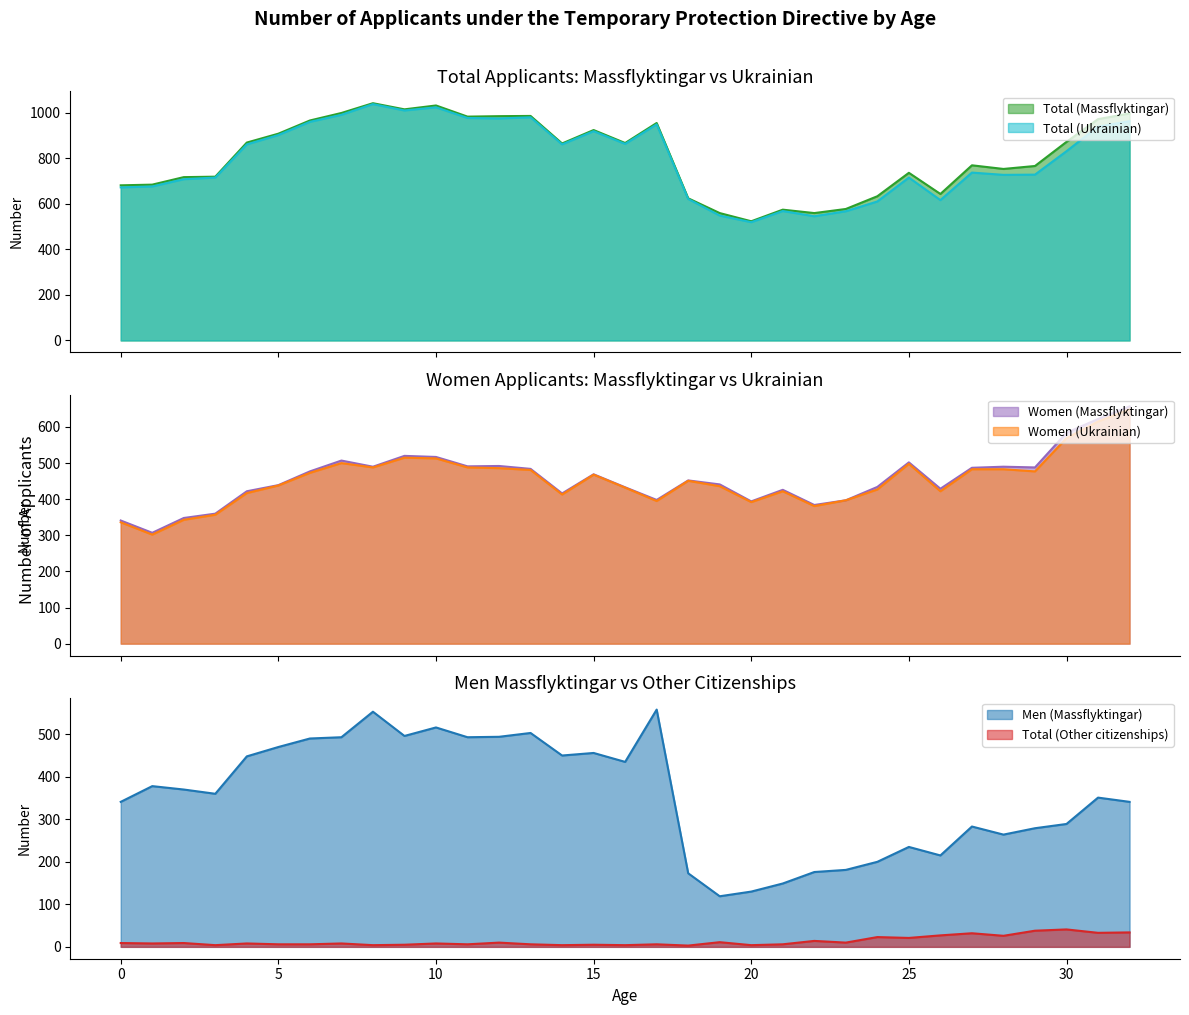

True or false: Total (Other) has a value of 32 at 27.

True